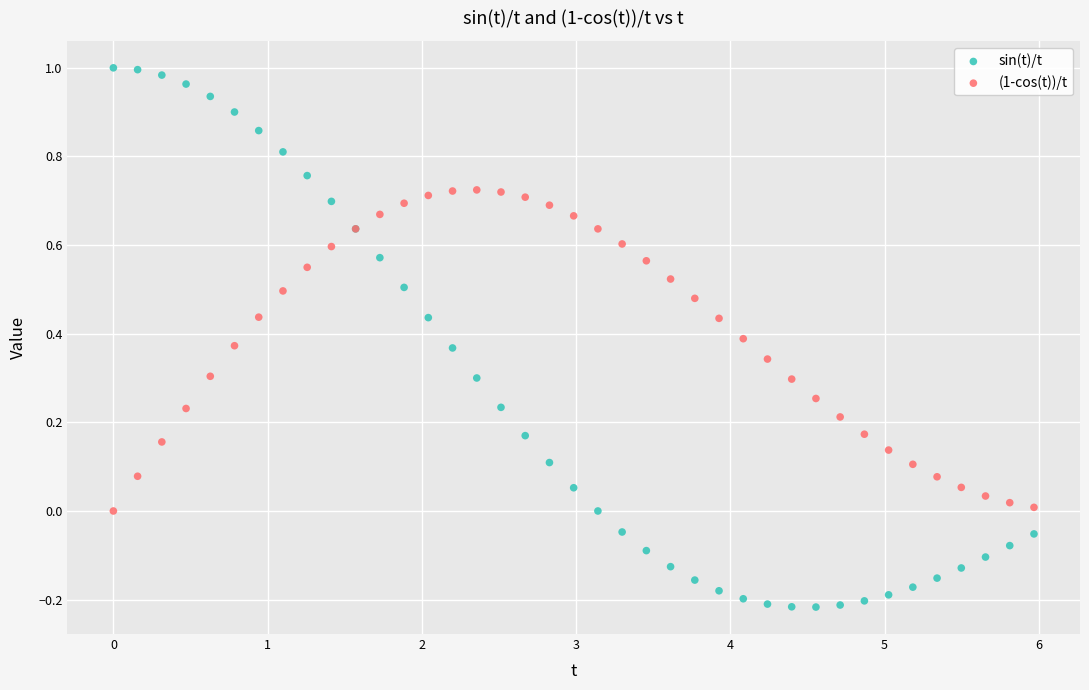

Which series has the largest Y range (max minus min)?

sin(t)/t